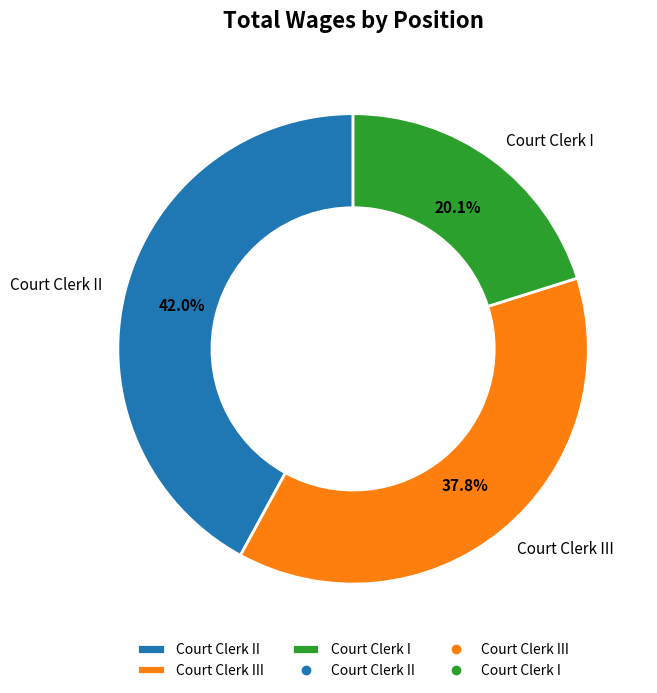

Which category has the biggest portion of the pie?

Court Clerk II